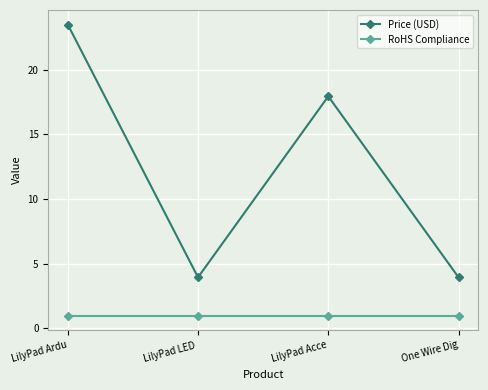

What is the difference between the highest and lowest values at LilyPad Ardu?

22.5